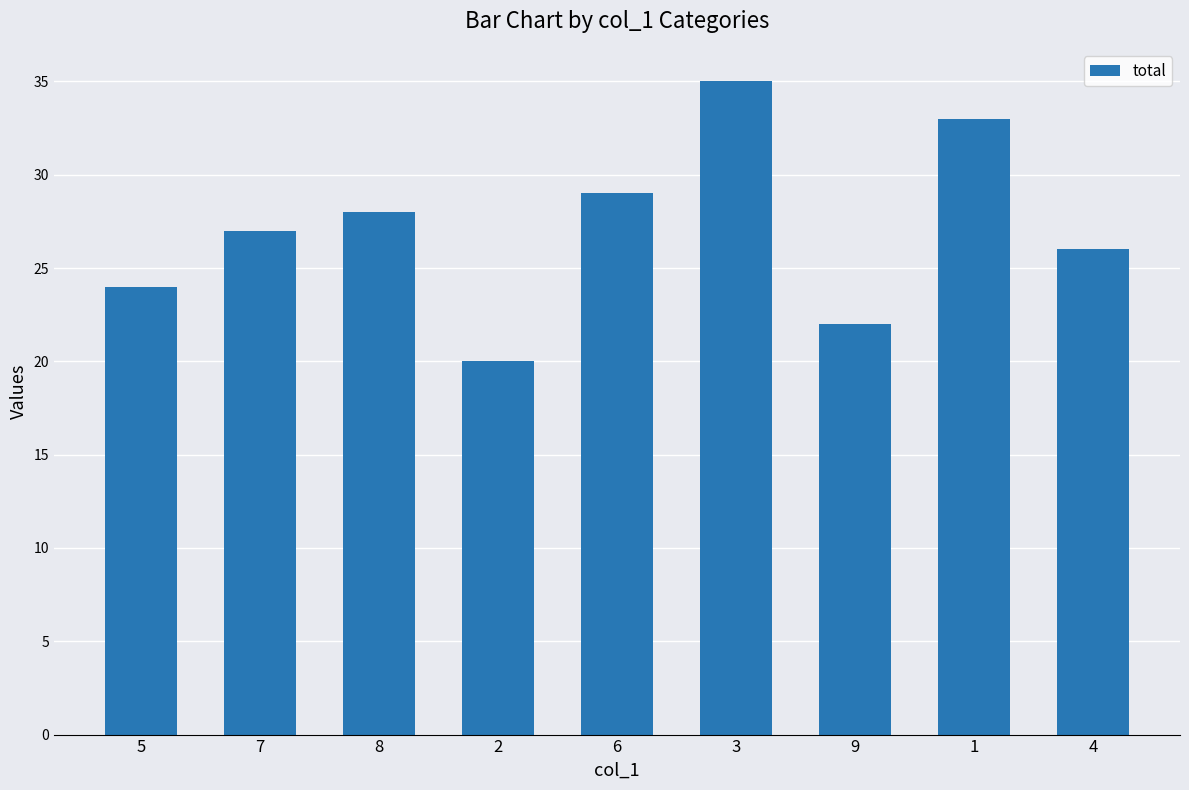

True or false: the data shows 35 at 9.

False